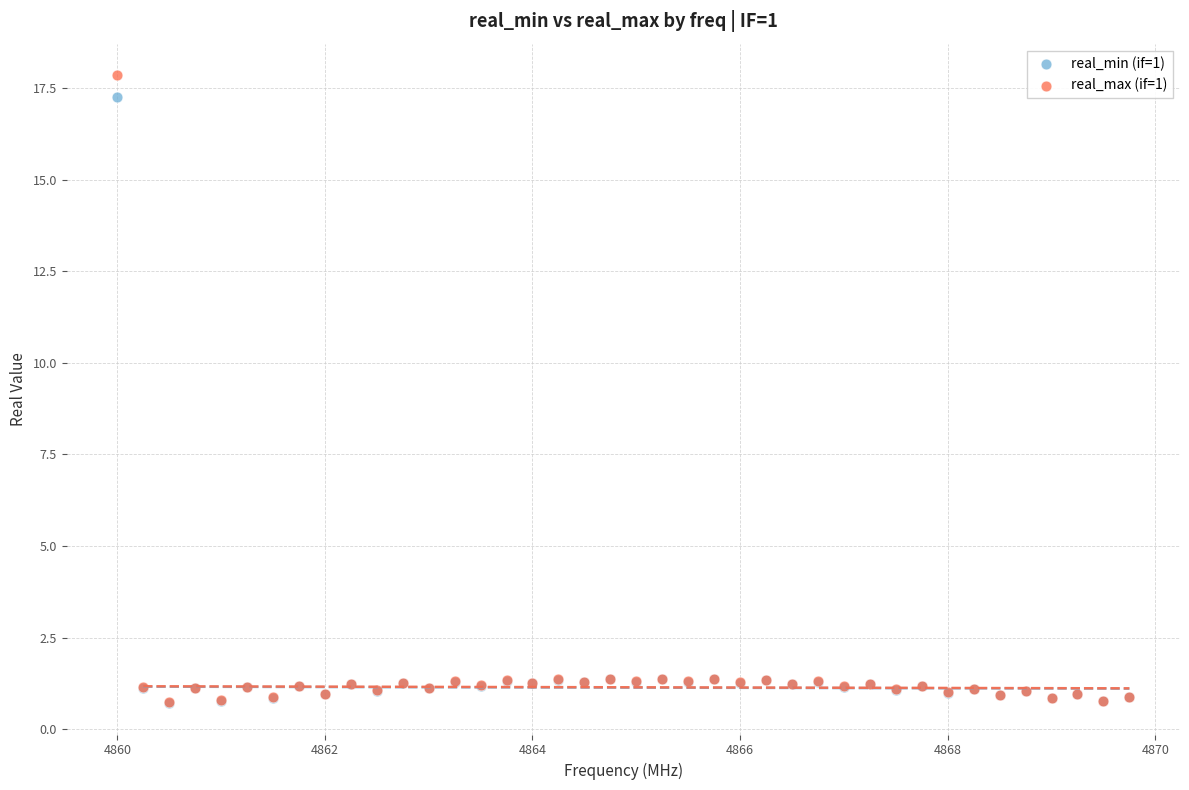

Which series has the widest spread of Y values?

real_max (if=1)